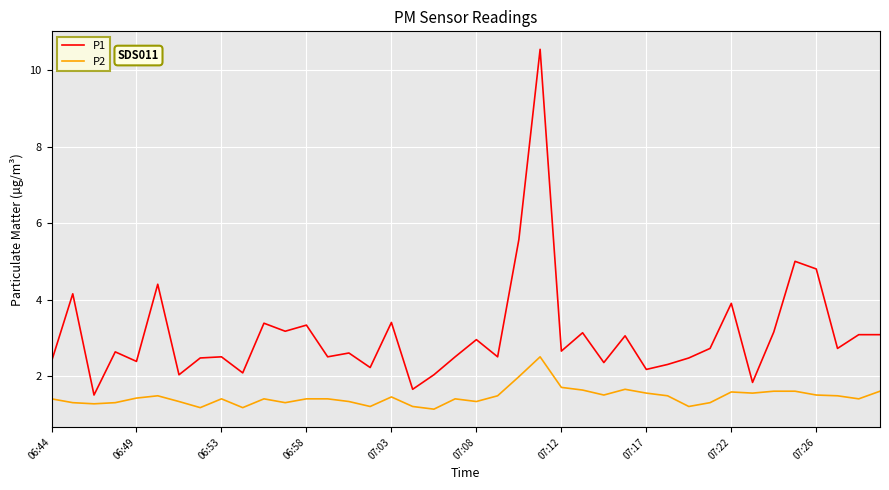

Which series has the largest range (max minus min)?

P1